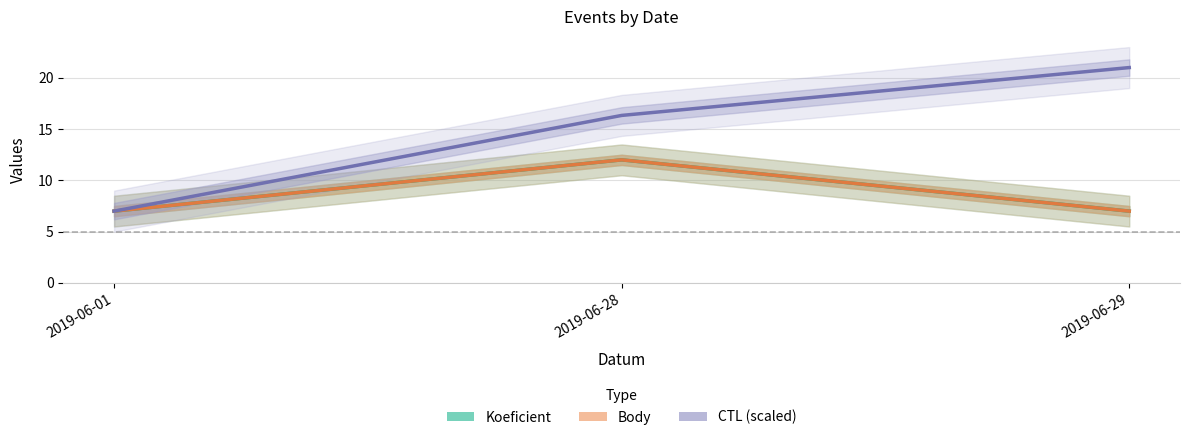

What are all the series names shown in the legend?

Koeficient, Body, CTL (scaled)